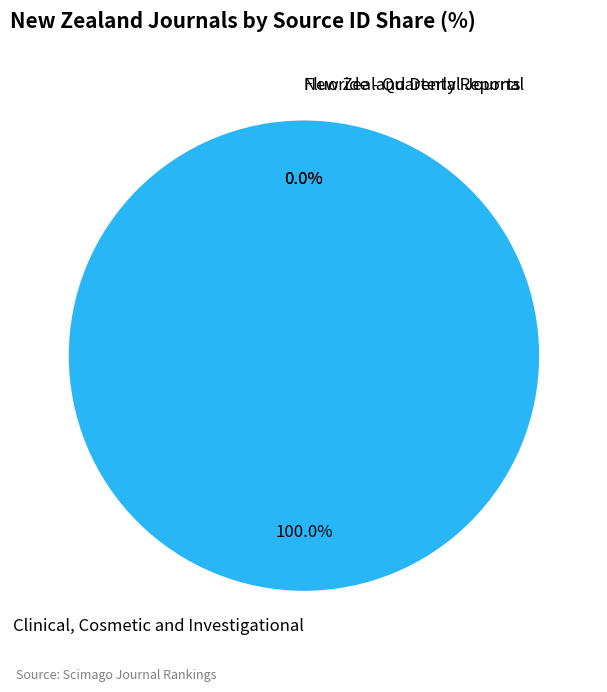

Which category has the biggest portion of the pie?

Clinical, Cosmetic and Investigational